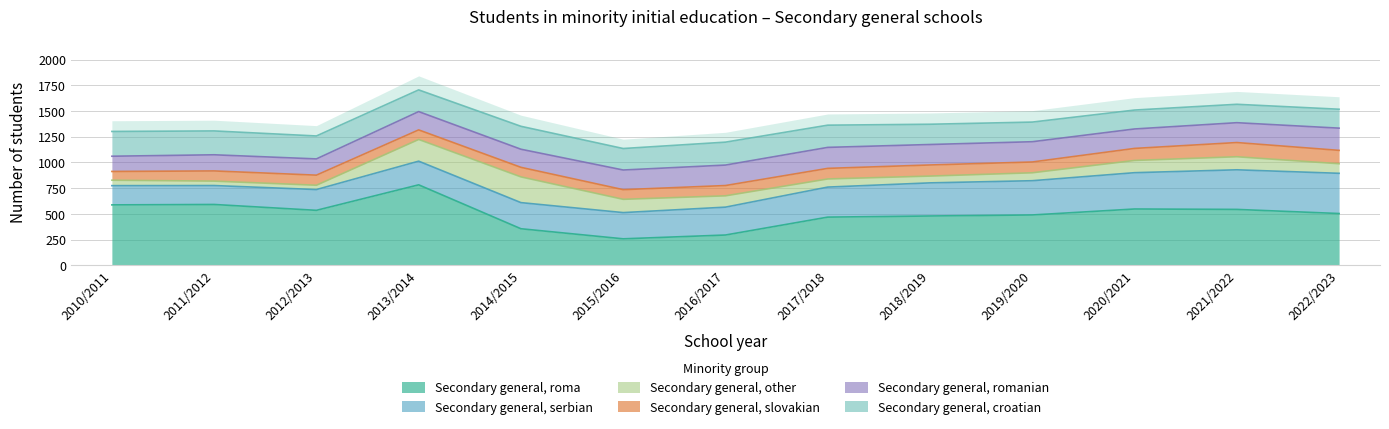

How many lines are shown in the chart?

6